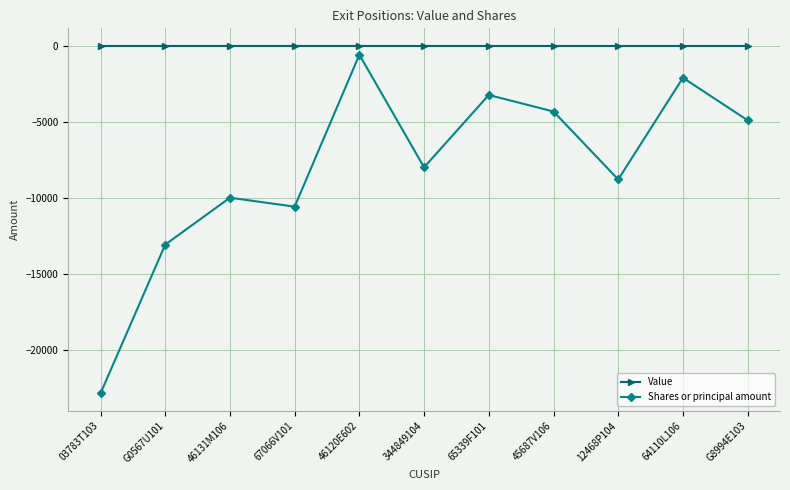

Which series has the largest total across all categories?

Value